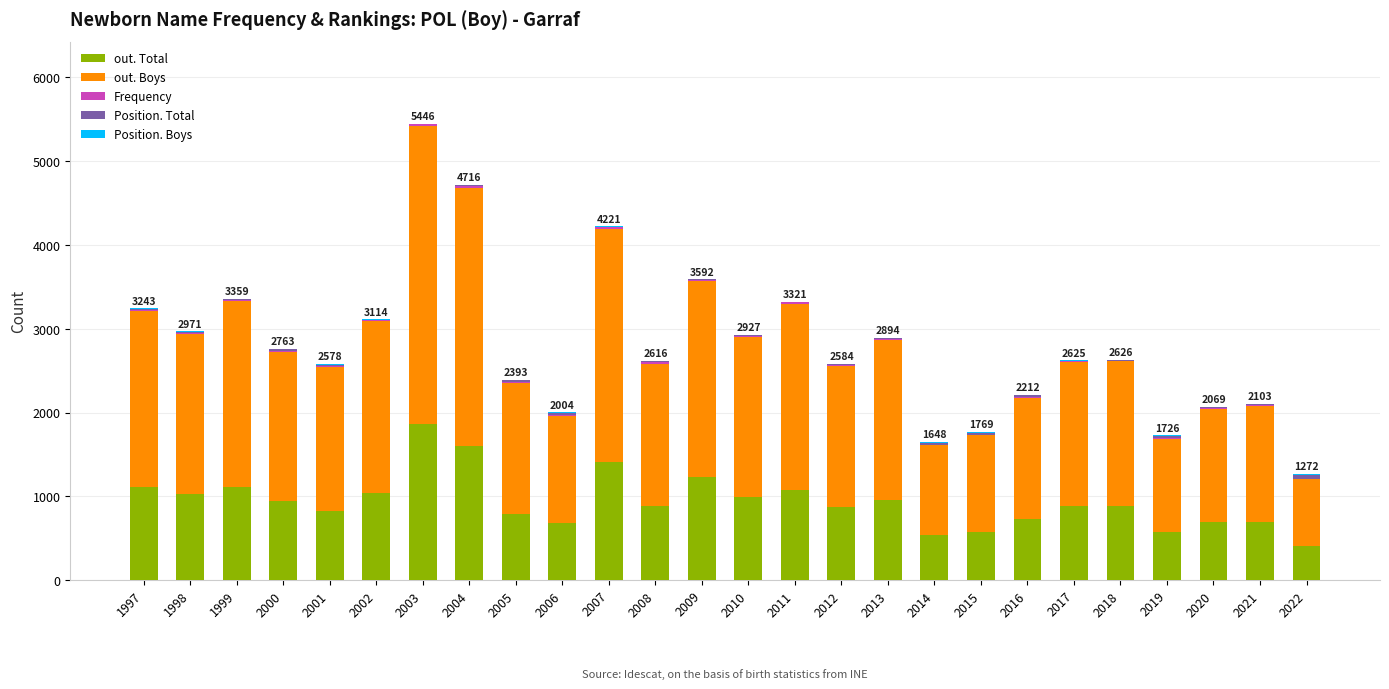

The value of out. Total at 2014 is 809. True or false?

False